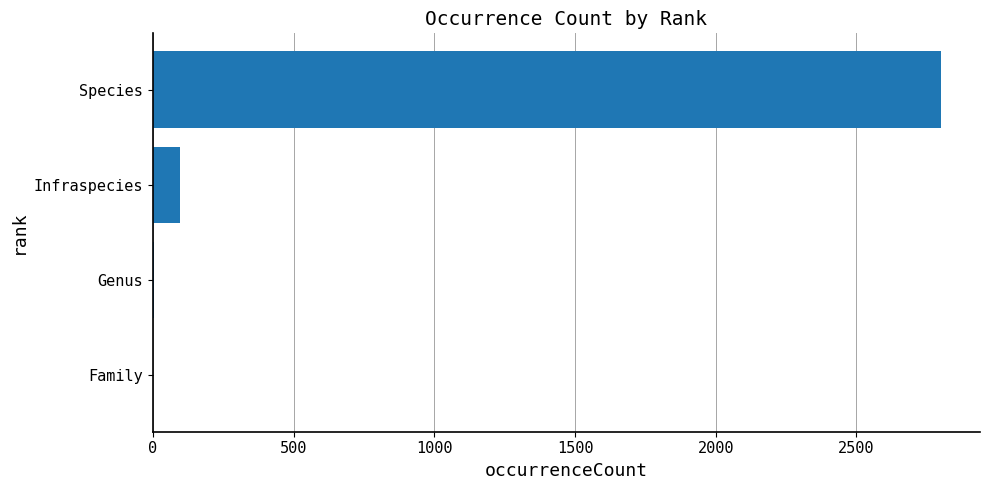

Are the bars grouped side by side (vs. stacked)?

No